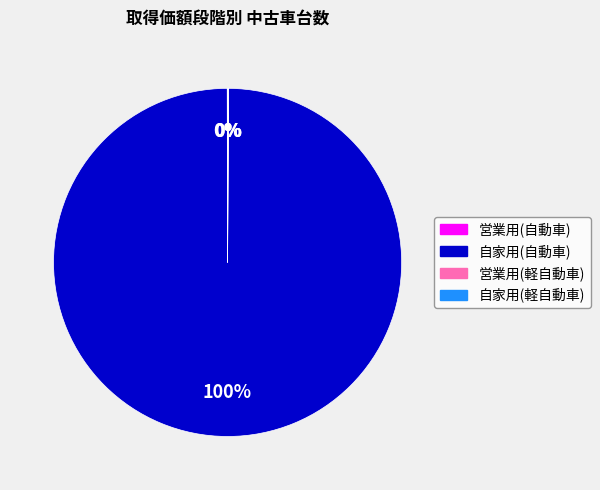

True or false: 自家用(自動車) accounts for 100% of the total.

True